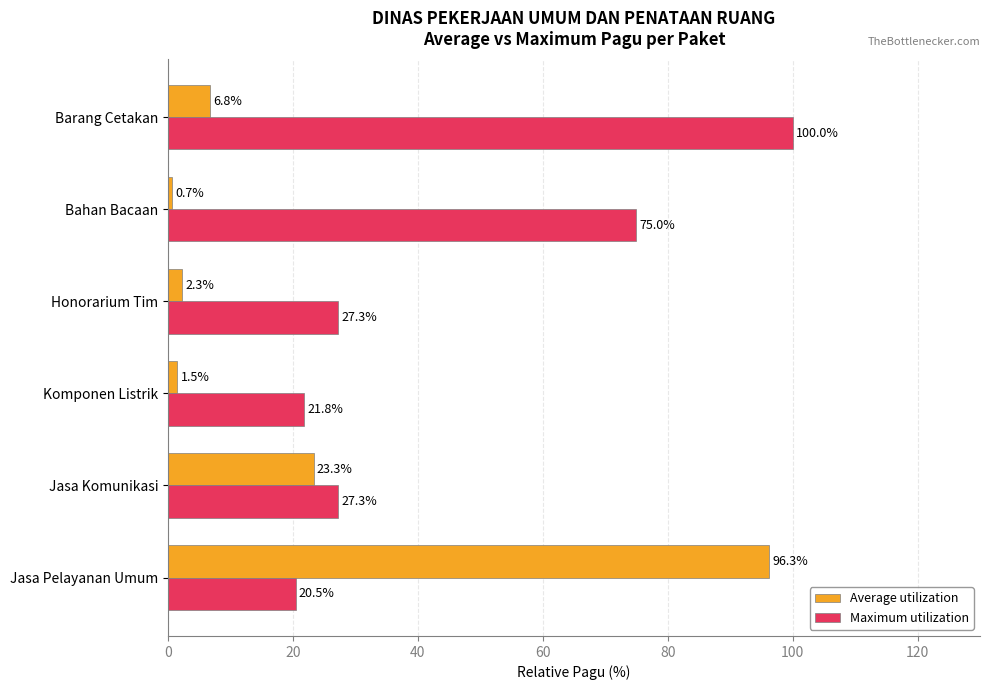

Which series has the largest range (max minus min)?

Average utilization